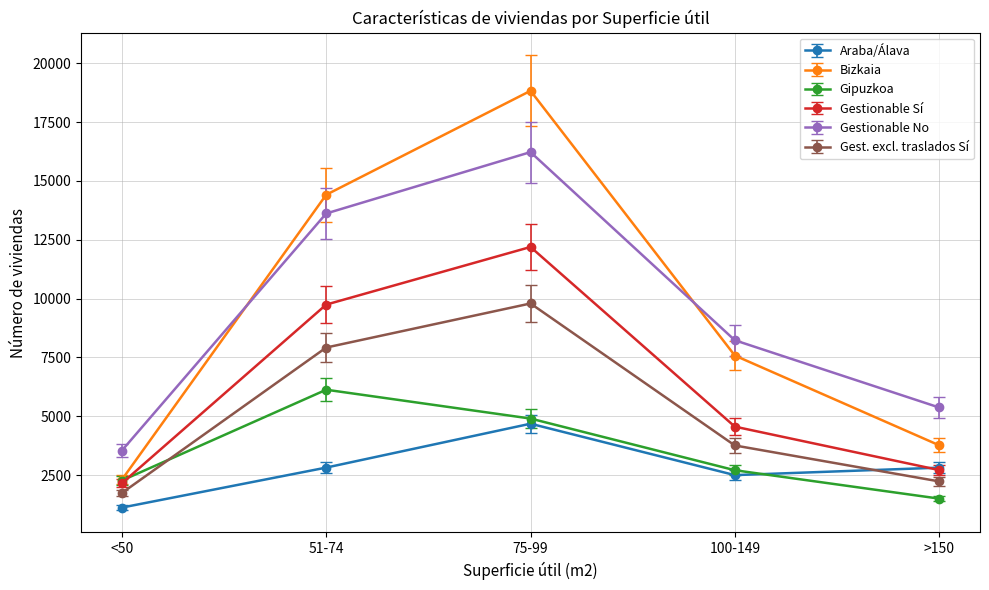

The value of Araba/Álava at 100-149 is 2501. True or false?

True